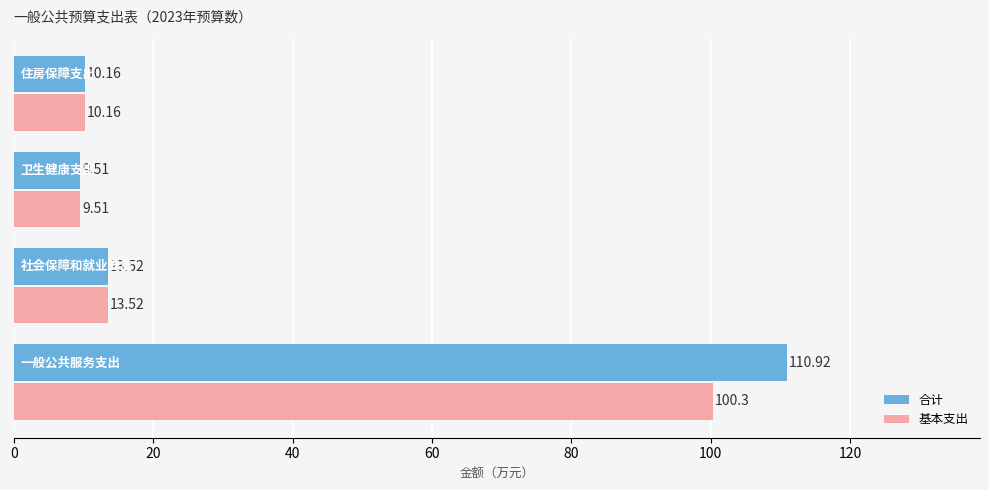

What is the difference between the second highest and second lowest values in the 基本支出 series?

3.4